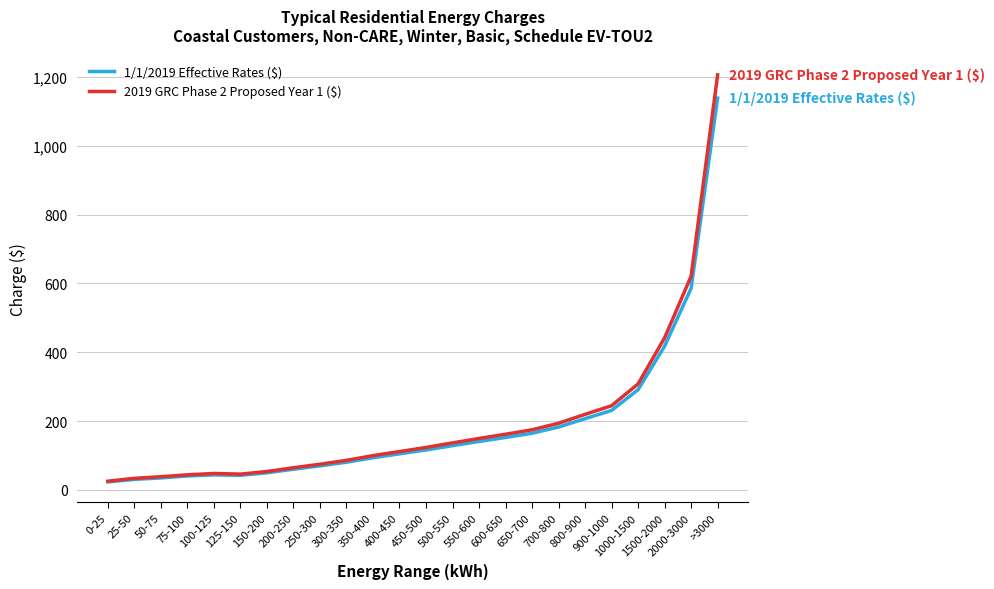

Is it true that 1/1/2019 Effective Rates ($) equals 40.3 at 75-100?

True